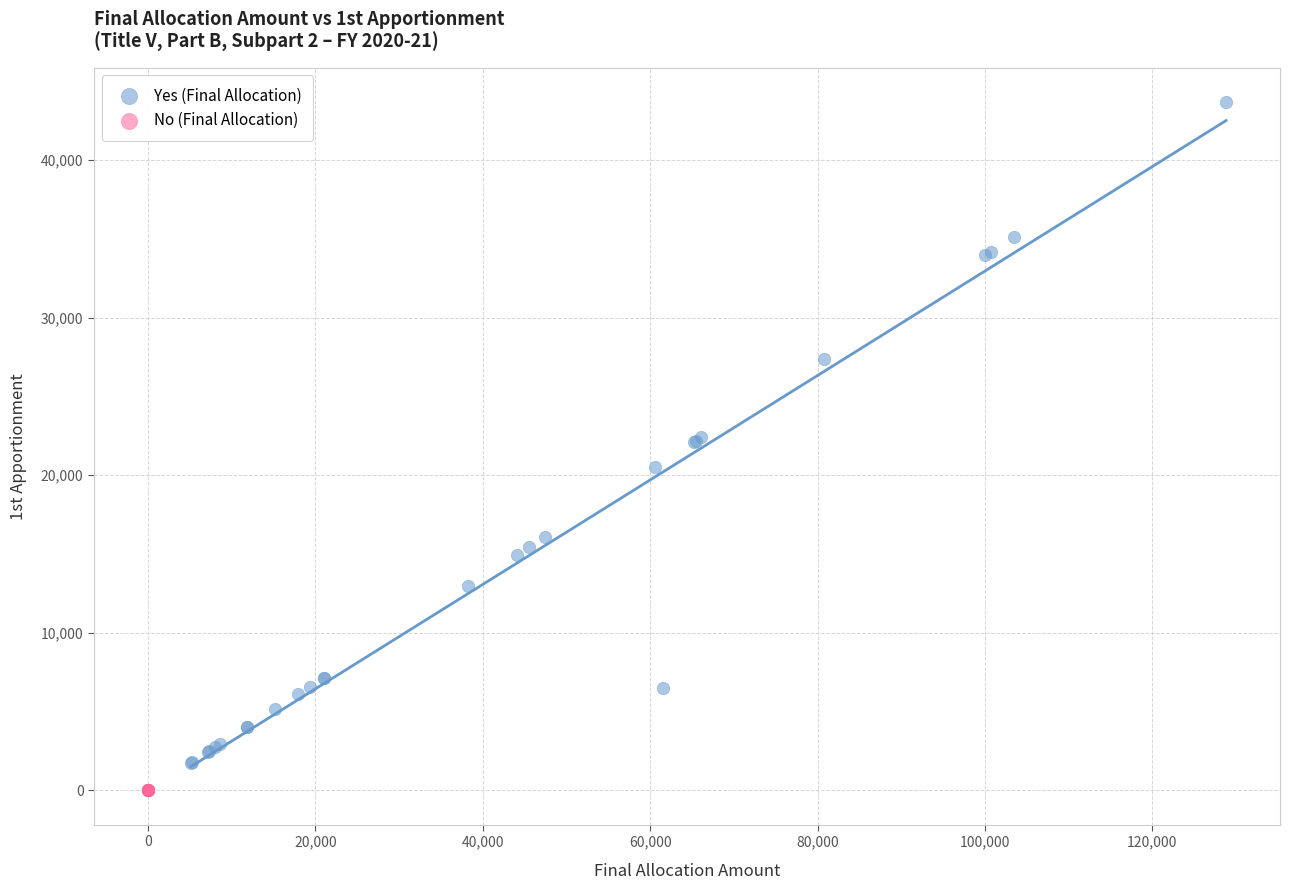

Which series contains the highest Y value?

Yes (Final Allocation)